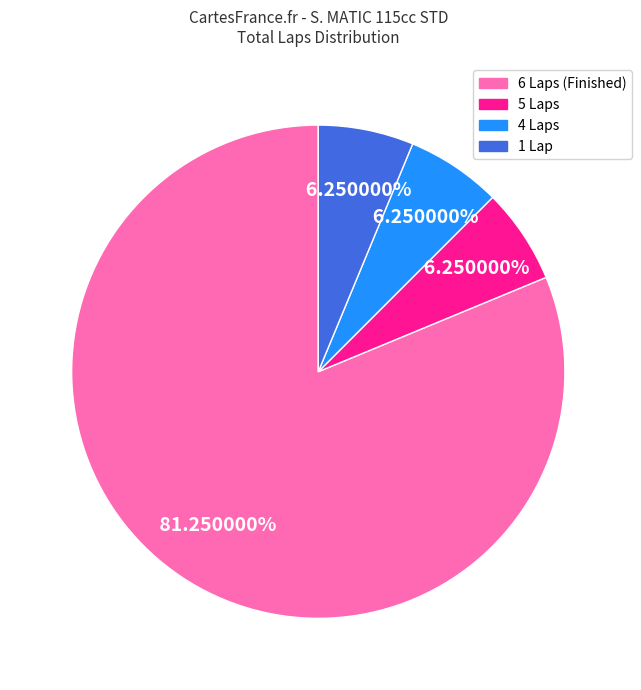

Is there any slice that represents more than half of the pie?

Yes